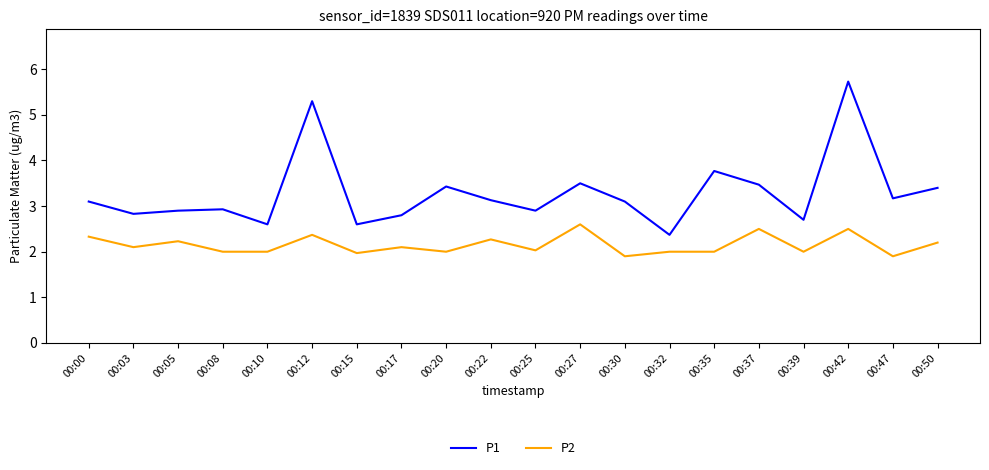

List the series in order of their peak value, lowest first.

P2, P1